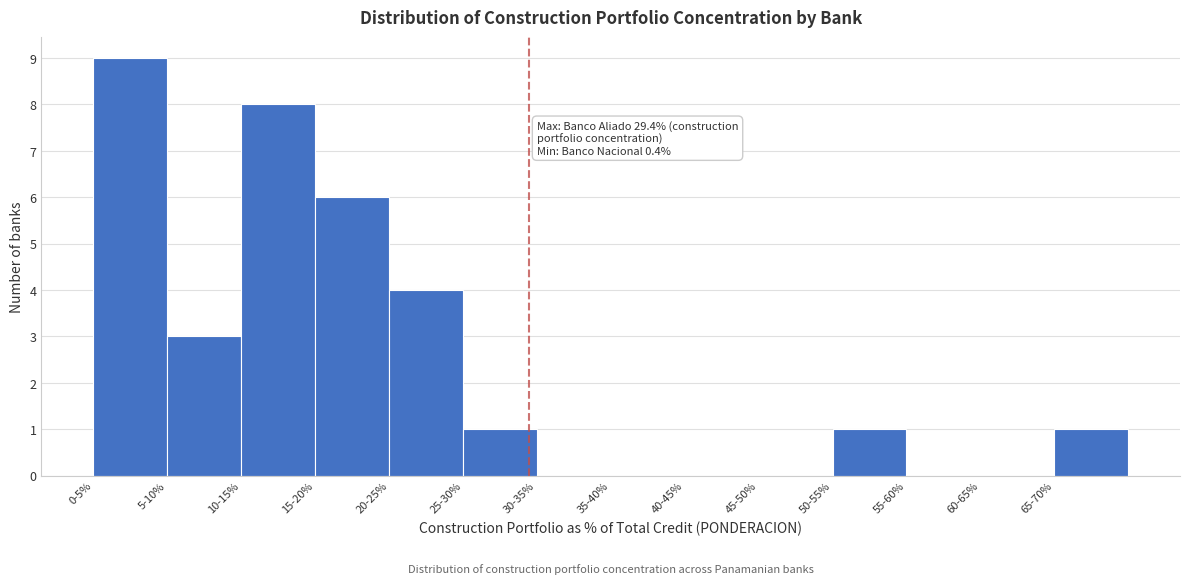

Reading left to right, extract all data points from this chart.

0-5%=9	5-10%=3	10-15%=8	15-20%=6	20-25%=4	25-30%=1	30-35%=0	35-40%=0	40-45%=0	45-50%=0	50-55%=1	55-60%=0	60-65%=0	65-70%=1